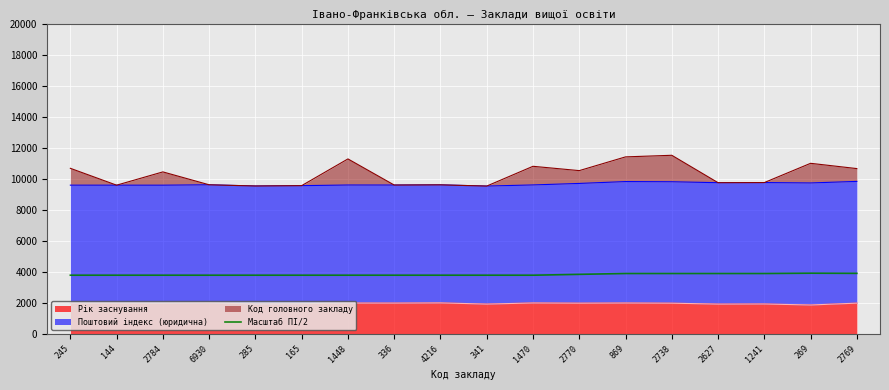

Does the chart display data point markers on the line(s)?

No